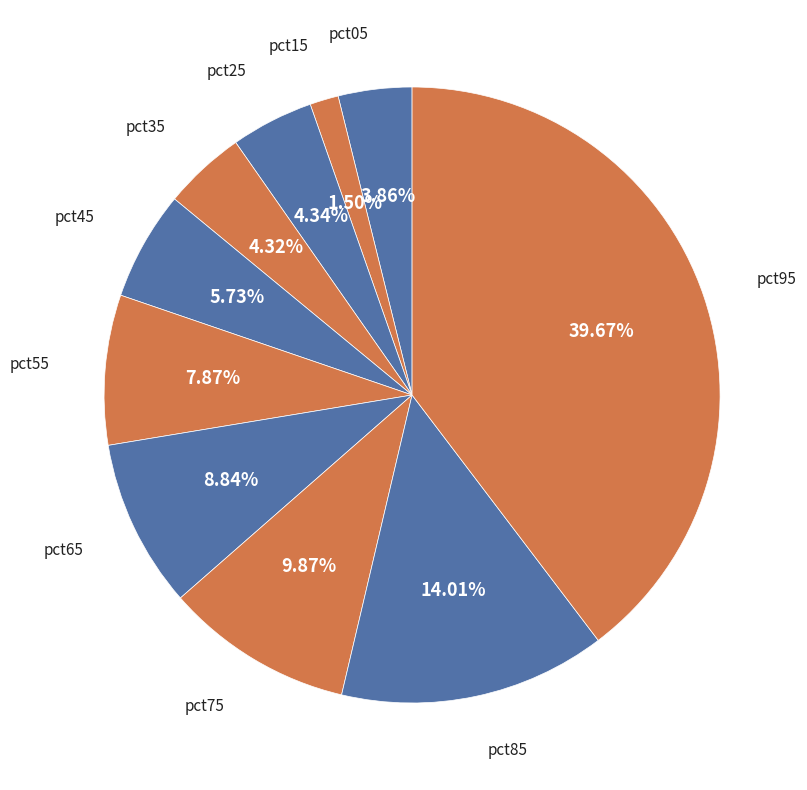

Is there any slice that represents more than half of the pie?

No